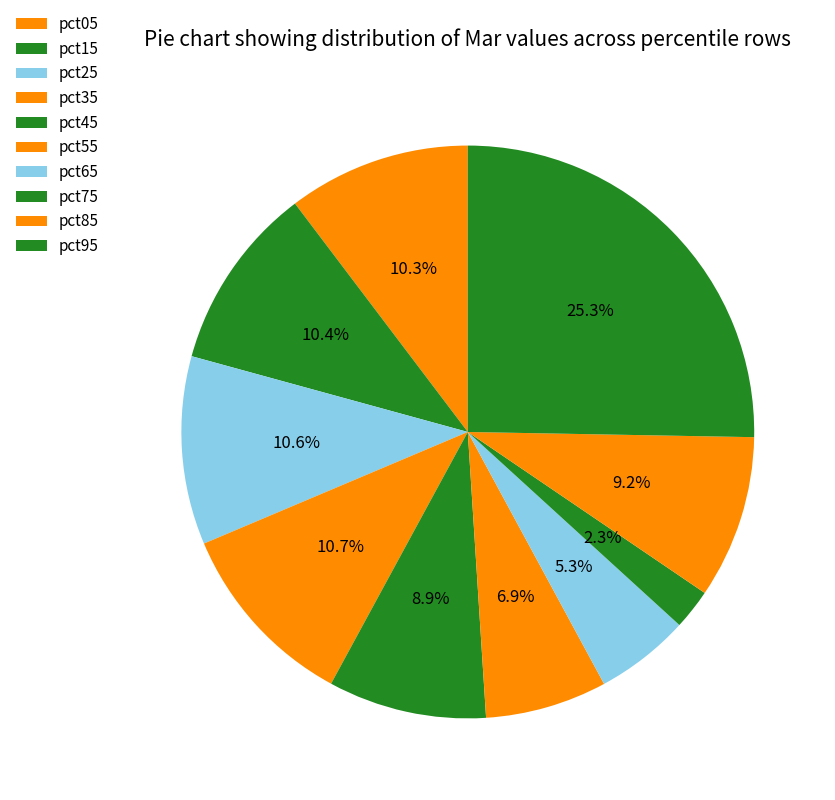

To the nearest percent, what is the combined percentage of pct15 and pct65?

16%